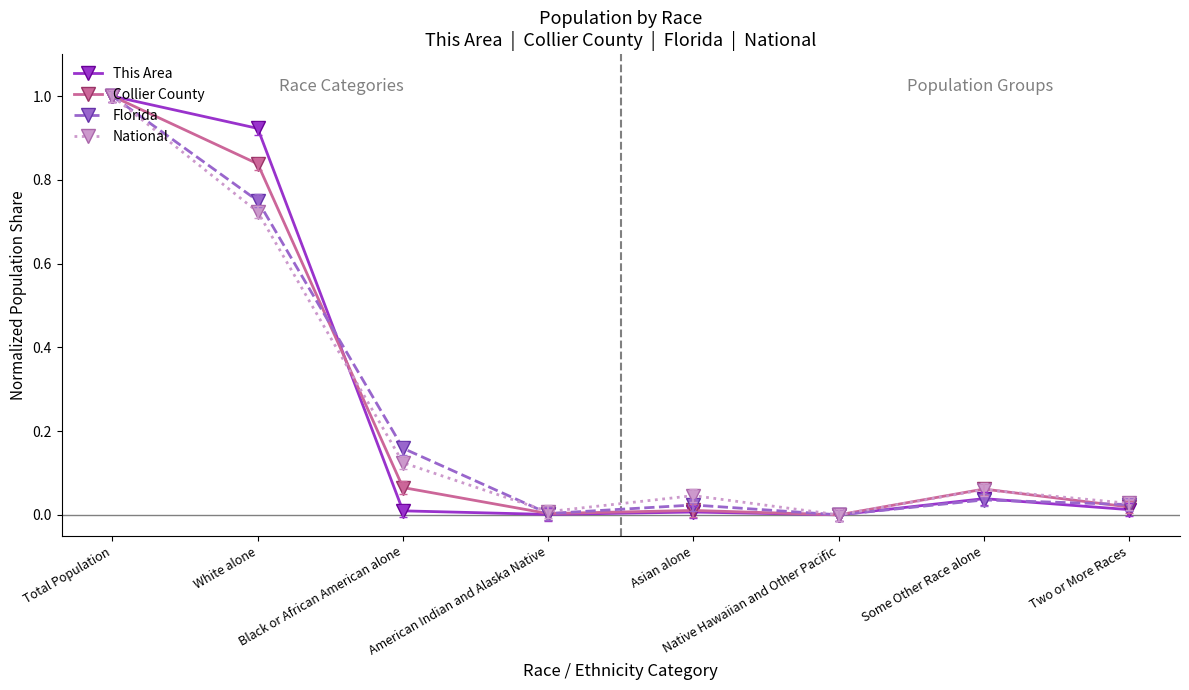

Which series ends up on top after the final intersection of National and This Area?

National